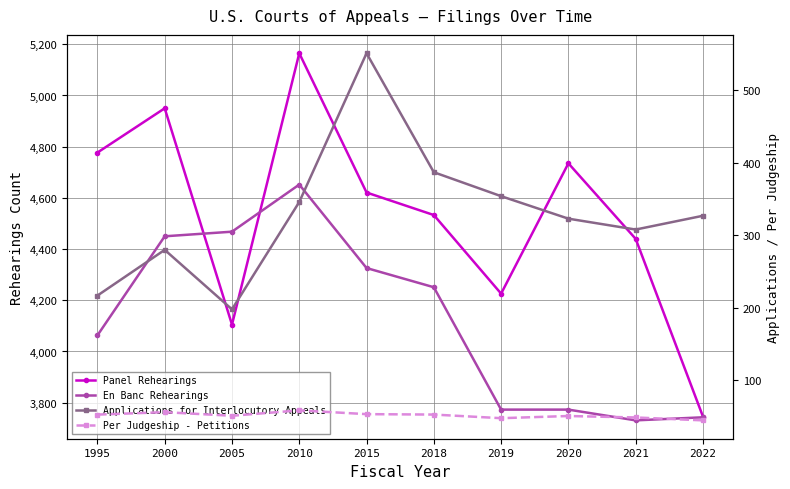

True or false: Panel Rehearings and Per Judgeship - Petitions intersect in this chart.

False